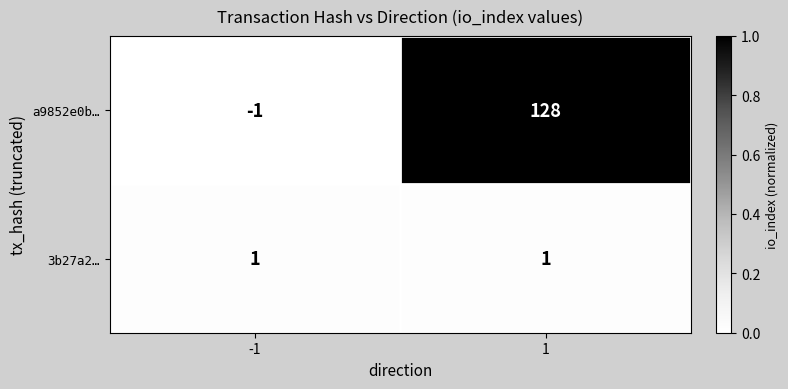

Which series has the largest range (max minus min)?

a9852e0b…